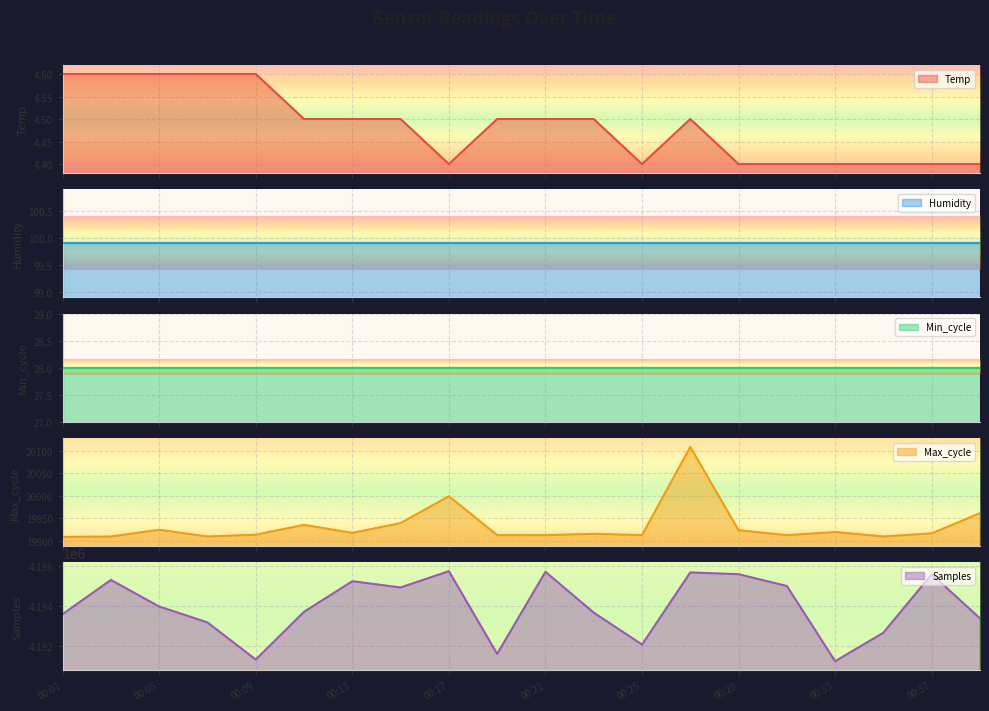

The value of Samples at 00:33 is 4191226. True or false?

True